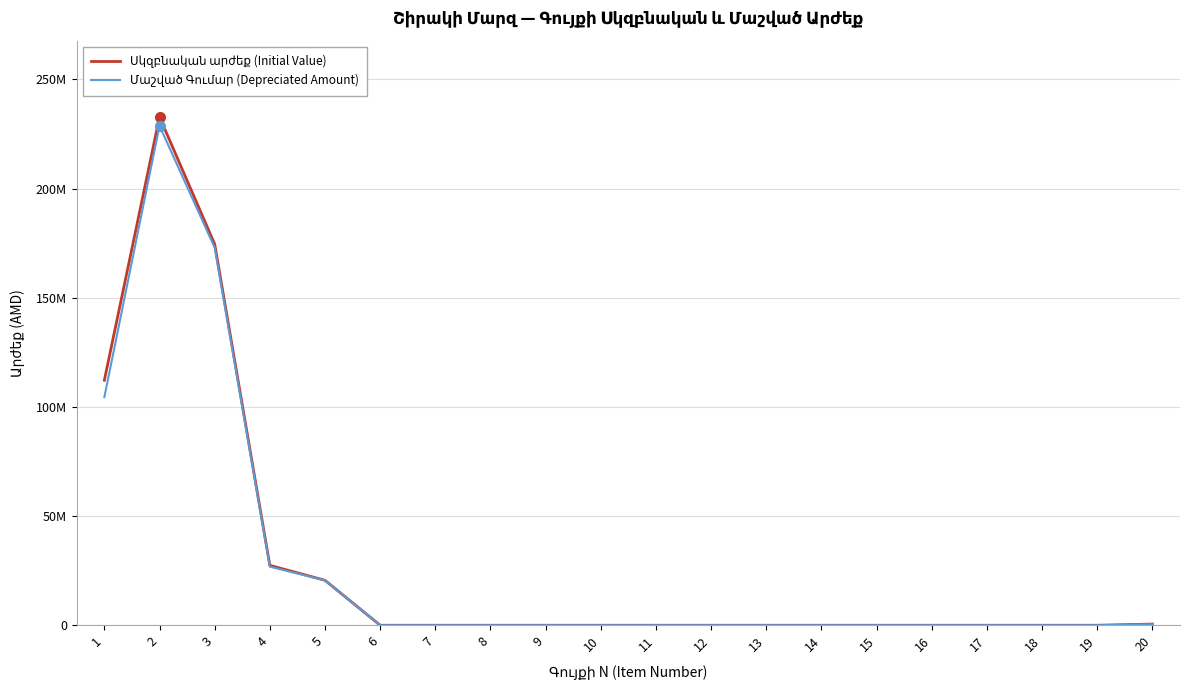

True or false: Մաշված Գումար (Depreciated Amount) and Սկզբնական արժեք (Initial Value) intersect in this chart.

False